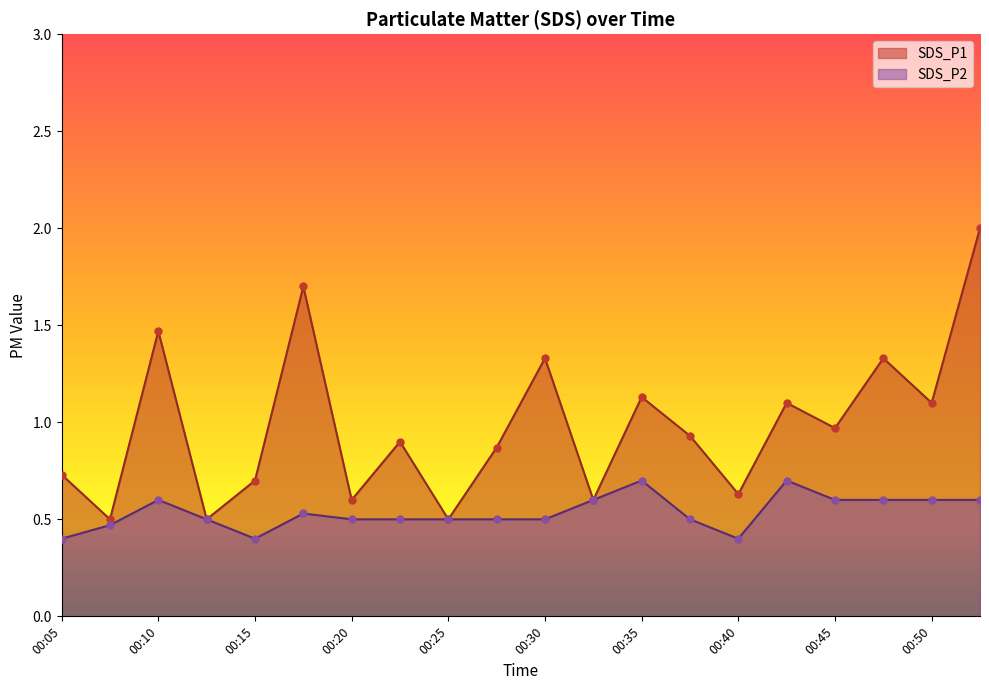

At how many categories does at least one series exceed 0?

20